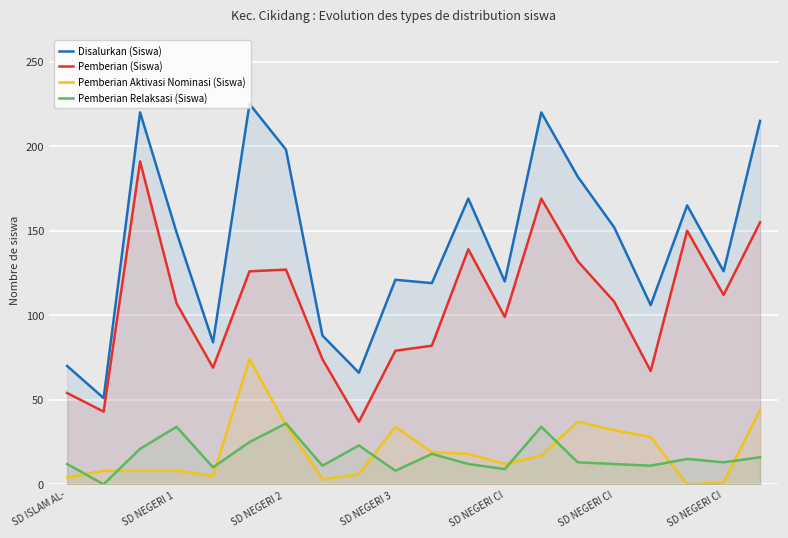

Is the value of Pemberian (Siswa) at SD NEGERI CI greater than the value of Disalurkan (Siswa) at 7?

No